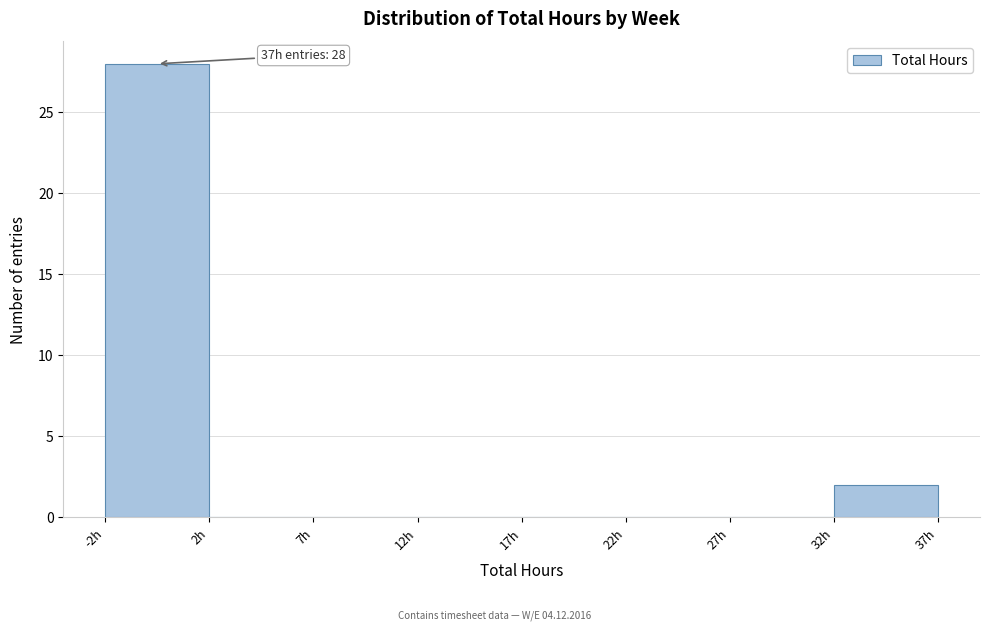

Reading left to right, transcribe all the data shown in this chart.

-2h=28	2h=0	7h=0	12h=0	17h=0	22h=0	27h=0	32h=2